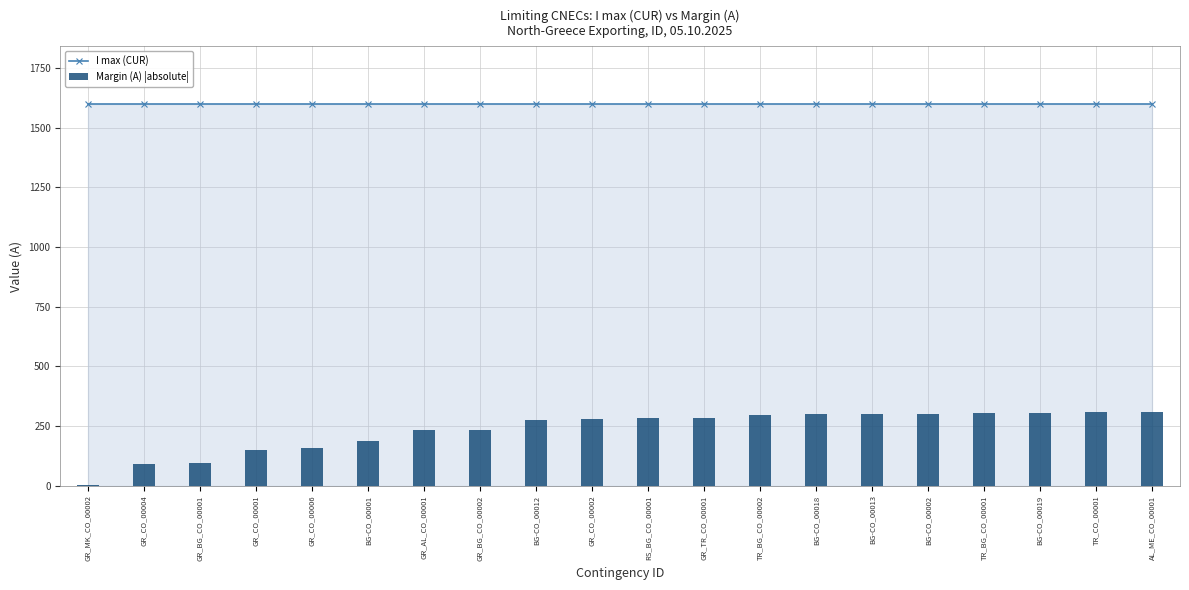

Count the number of data series in this chart.

2